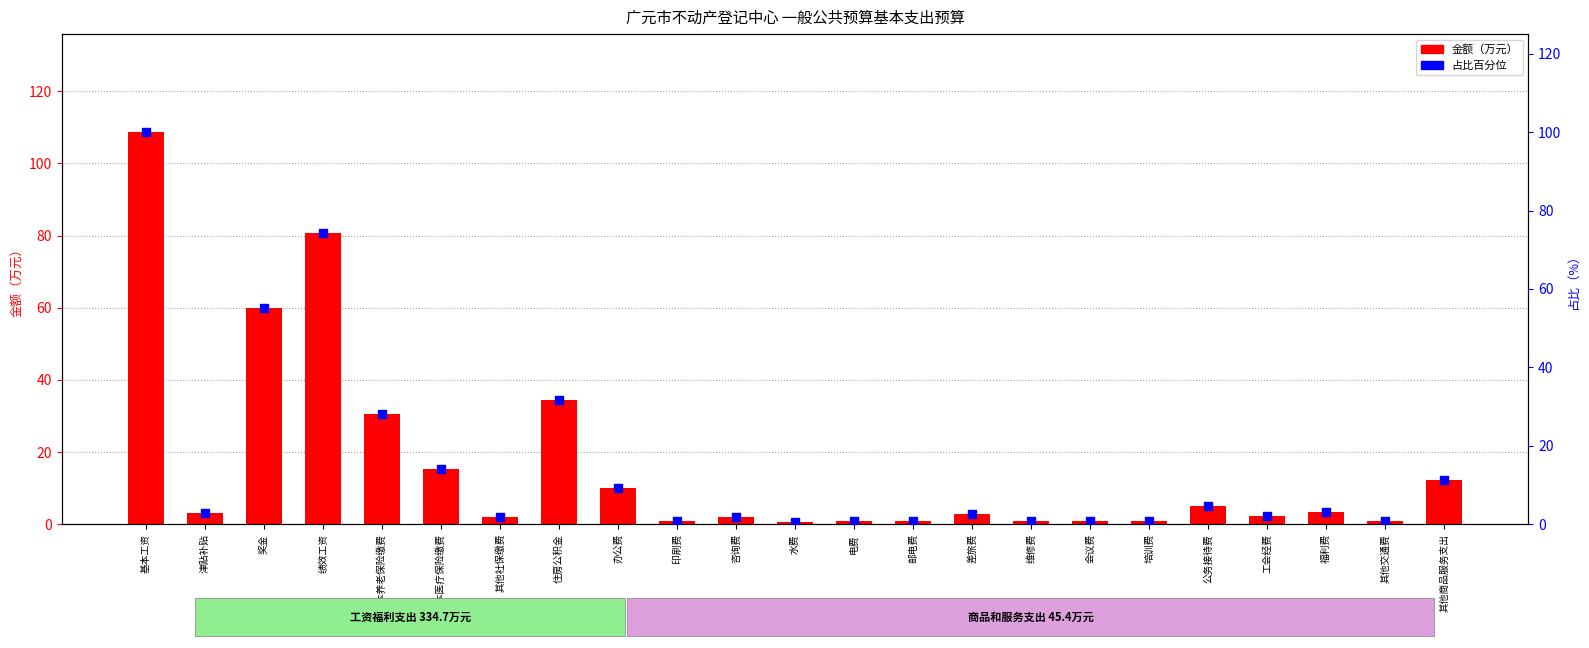

At how many categories does at least one series exceed 29?

5